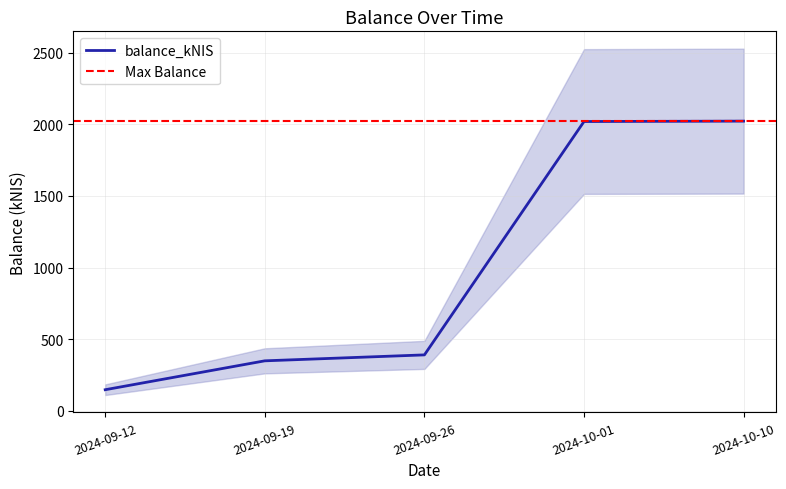

Rank the categories by value from lowest to highest.

2024-09-12, 2024-09-19, 2024-09-26, 2024-10-01, 2024-10-10